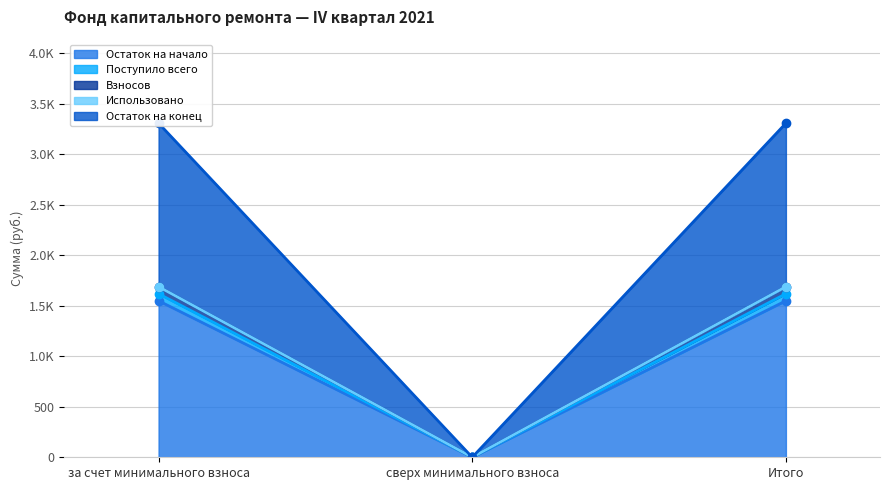

Between за счет минимального взноса and Итого, which series saw the biggest shift?

Остаток на начало